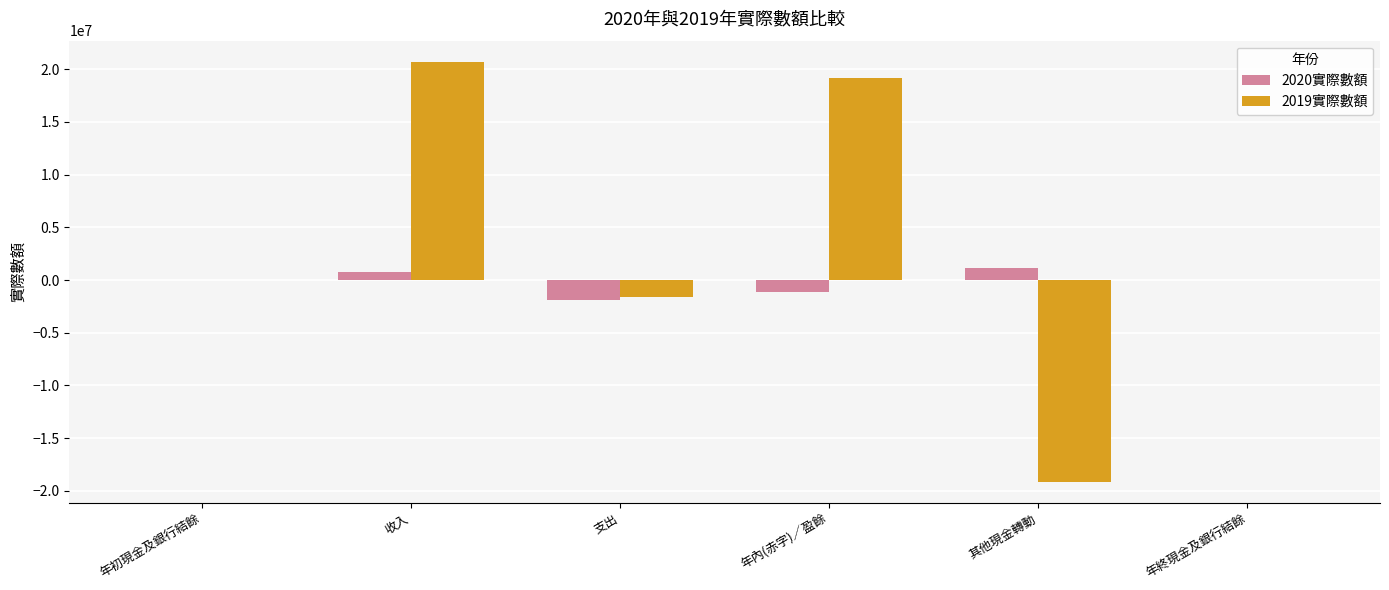

Which category has the highest value across all series?

收入